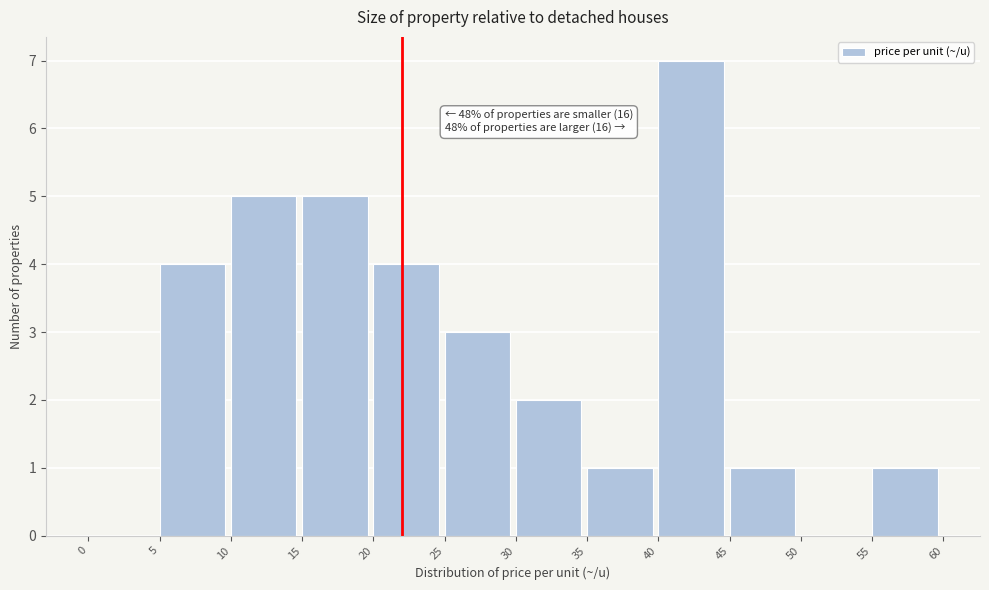

Which range on the x-axis has the tallest bar?

40 to 45